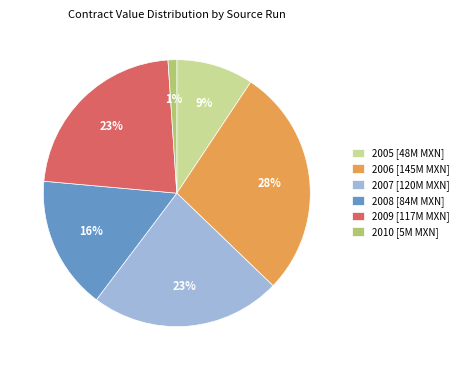

What is the largest slice in the pie chart?

2006 [145M MXN]